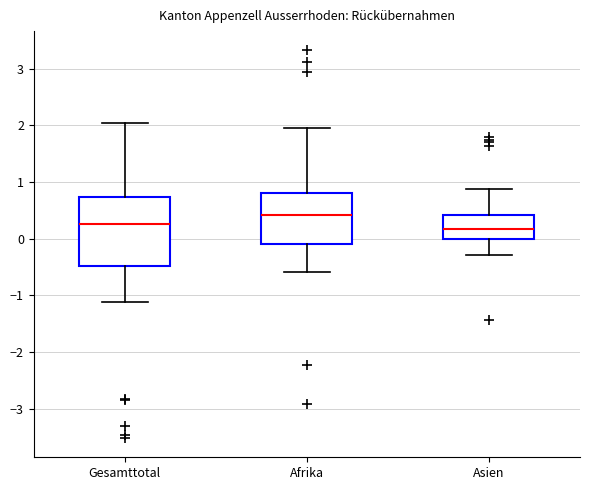

Reading left to right, transcribe this box plot: for each box, give where its median line is, the range the box spans, and where its two whiskers end, as read against the y-axis. The values are not printed on the chart, so give them approximately, as read against the axis.

Gesamttotal: median 0.3, box -0.5 to 0.7, whiskers -1.1 to 2.0
Afrika: median 0.4, box -0.1 to 0.8, whiskers -0.6 to 2.0
Asien: median 0.2, box 0.0 to 0.4, whiskers -0.3 to 0.9